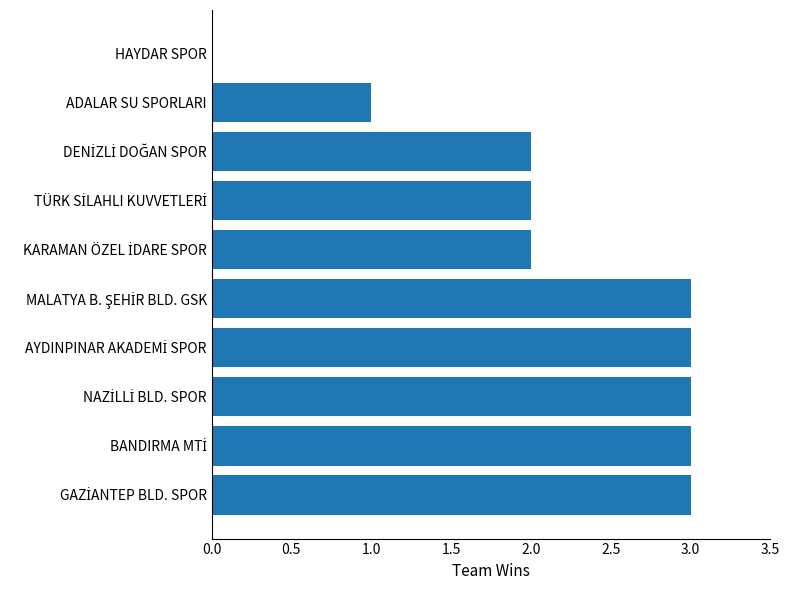

How many positive values are there?

9